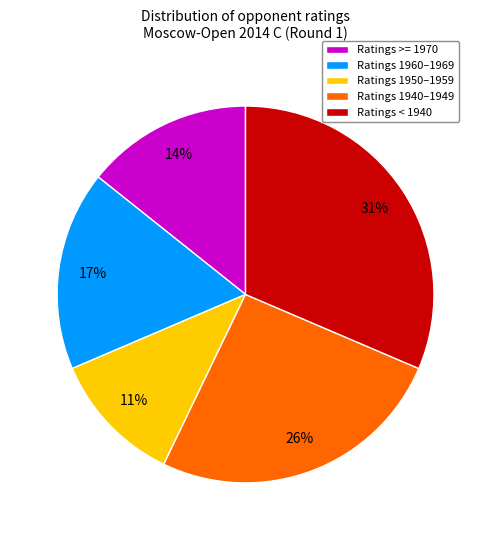

How many segments does this pie chart have?

5